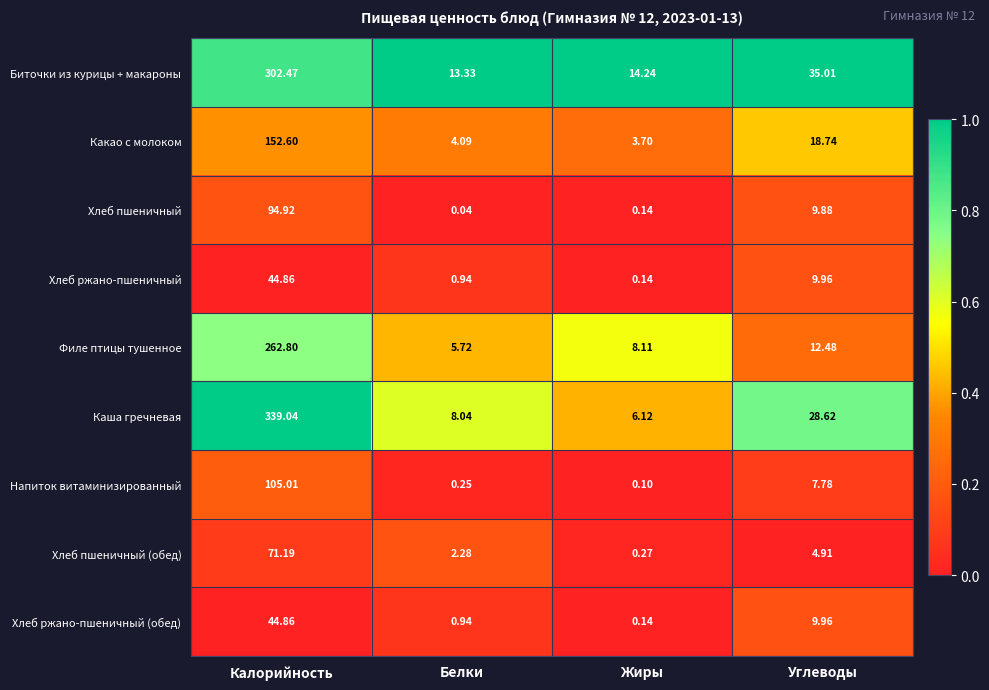

Which label corresponds to the smallest value in the chart?

Белки